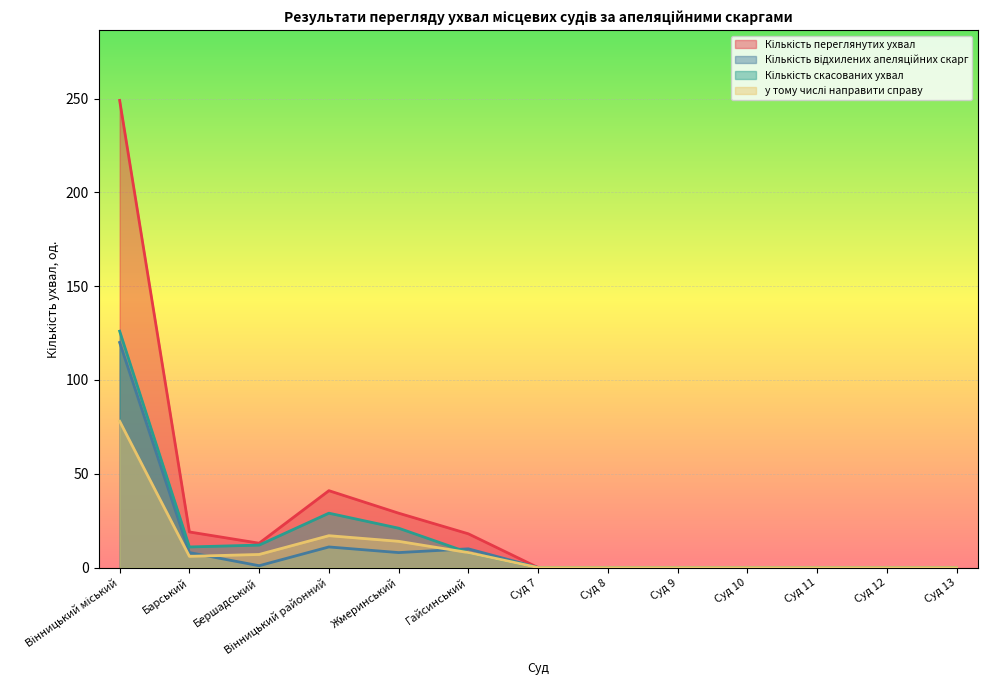

List the series in order of their peak value, lowest first.

у тому числі направити справу, Кількість відхилених апеляційних скарг, Кількість скасованих ухвал, Кількість переглянутих ухвал